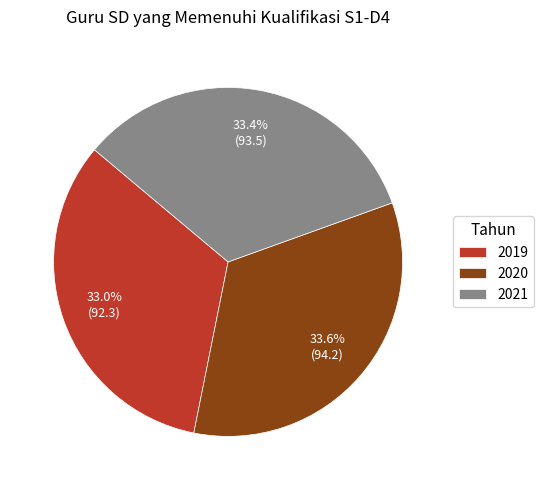

Combined, do 2019 and 2020 account for over 50%?

Yes